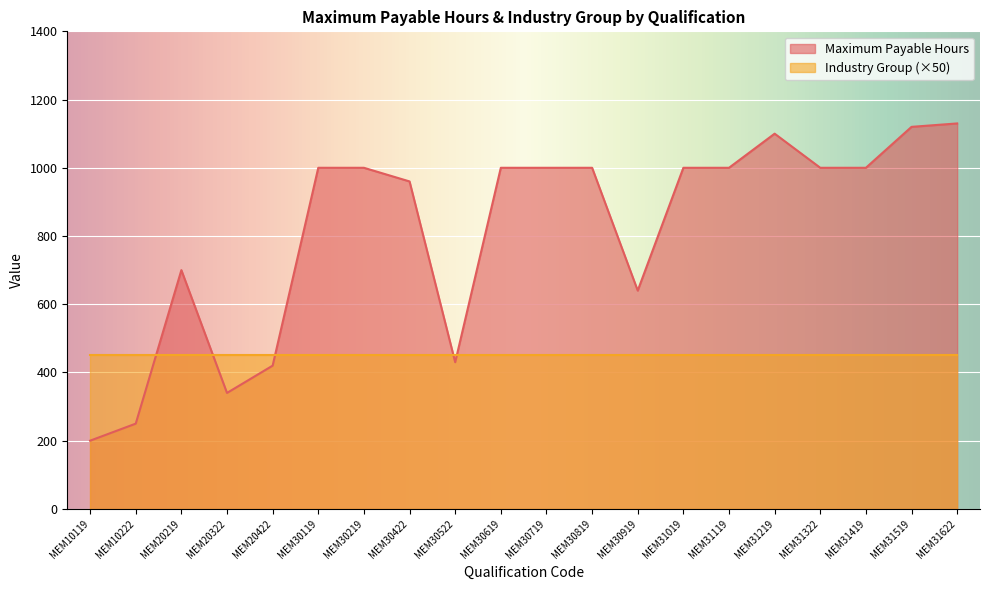

List the labels in order of value, largest first.

MEM31622, MEM31519, MEM31219, MEM30119, MEM30219, MEM30619, MEM30719, MEM30819, MEM31019, MEM31119, MEM31322, MEM31419, MEM30422, MEM20219, MEM30919, MEM30522, MEM20422, MEM20322, MEM10222, MEM10119